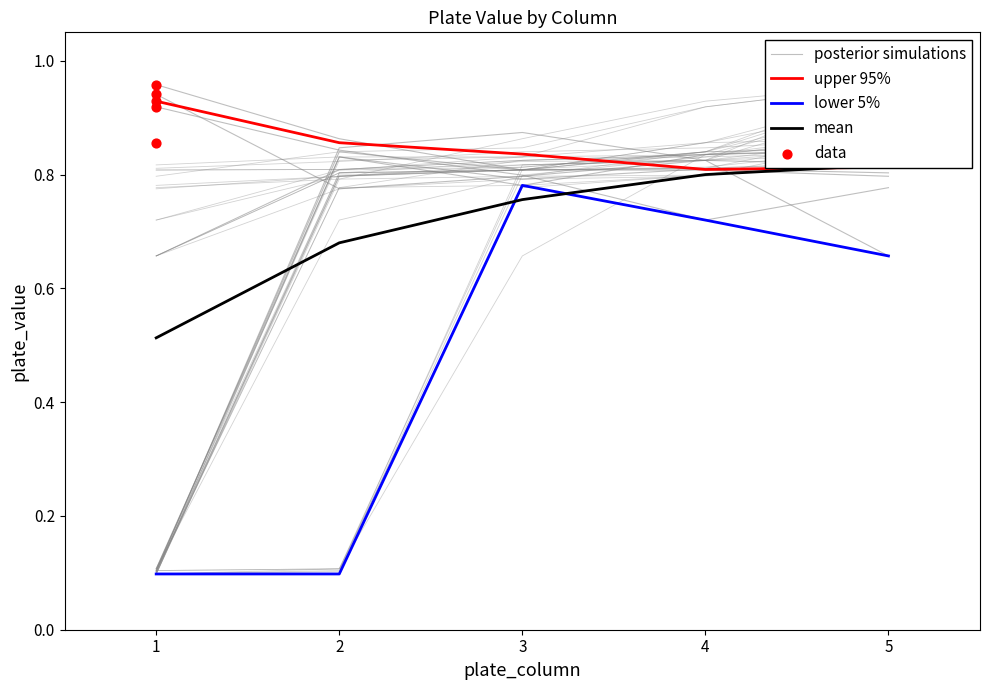

Which series contains the lowest Y value?

lower 5%